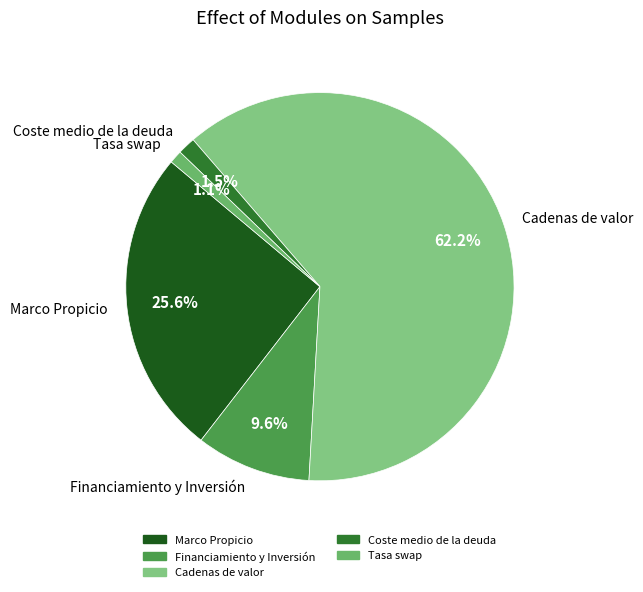

What portion of the pie excludes Financiamiento y Inversión?

90.4%